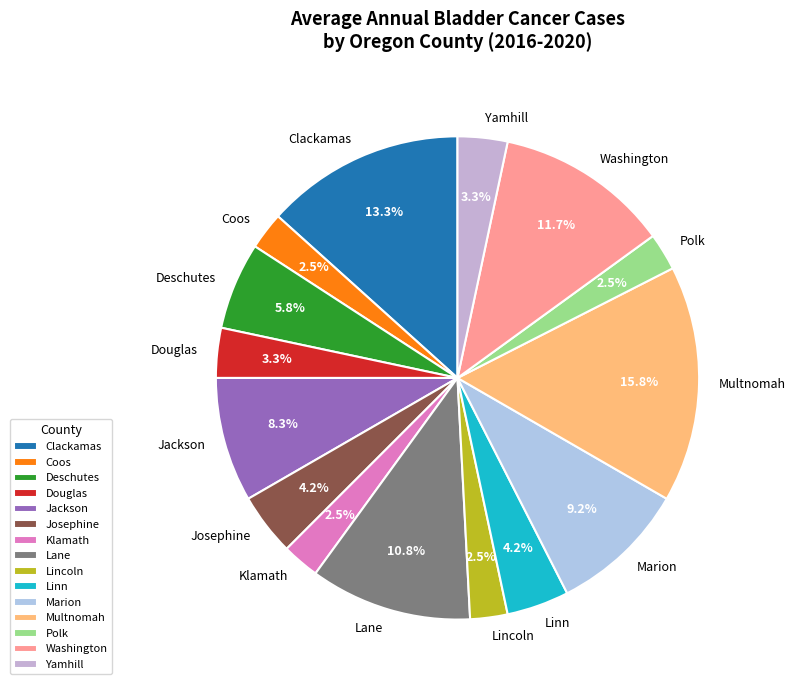

To the nearest percent, what is the difference between the Polk and Douglas slice percentages?

1%